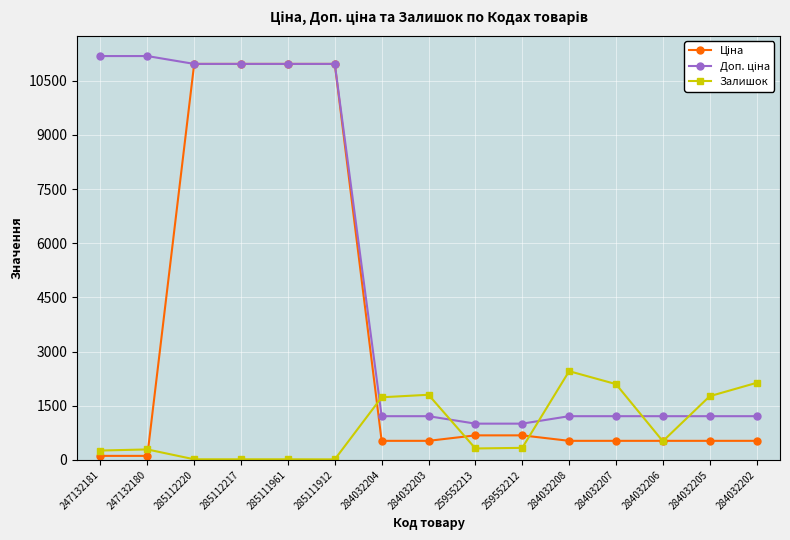

The value of Залишок at 284032206 is 518.0. True or false?

True